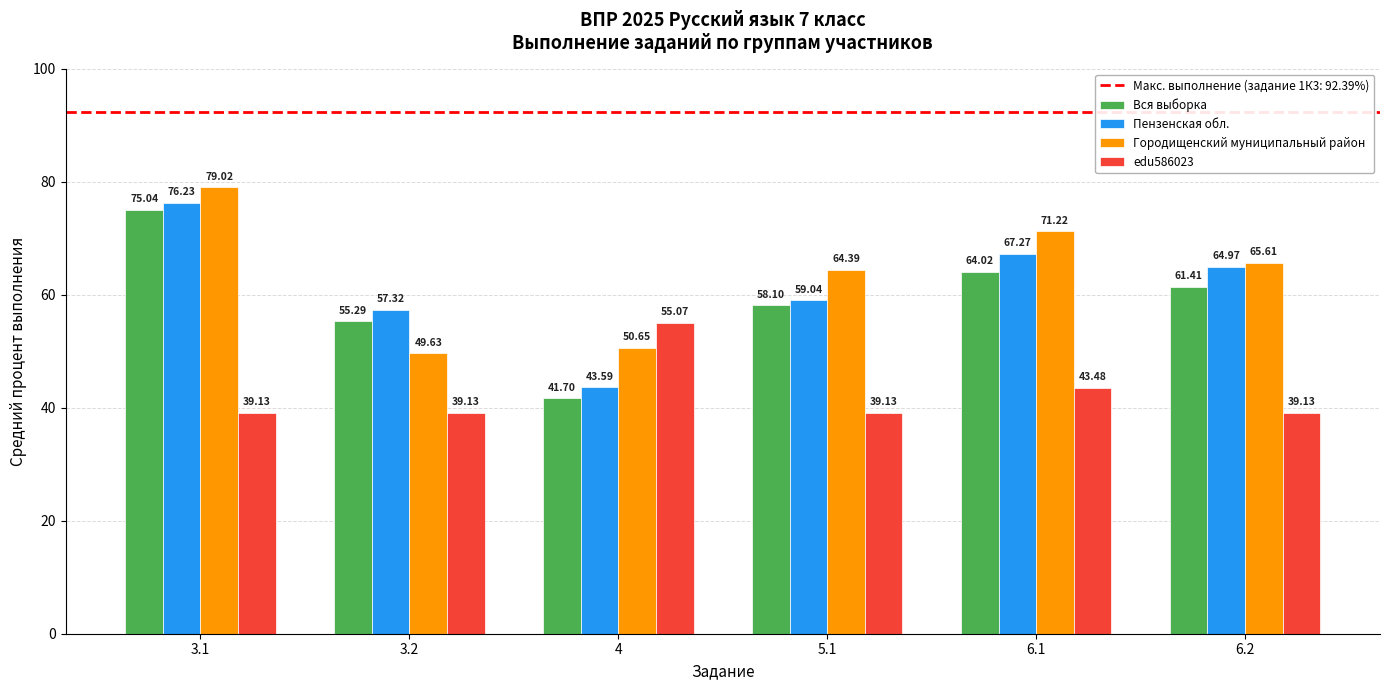

How many bars are there in total?

24